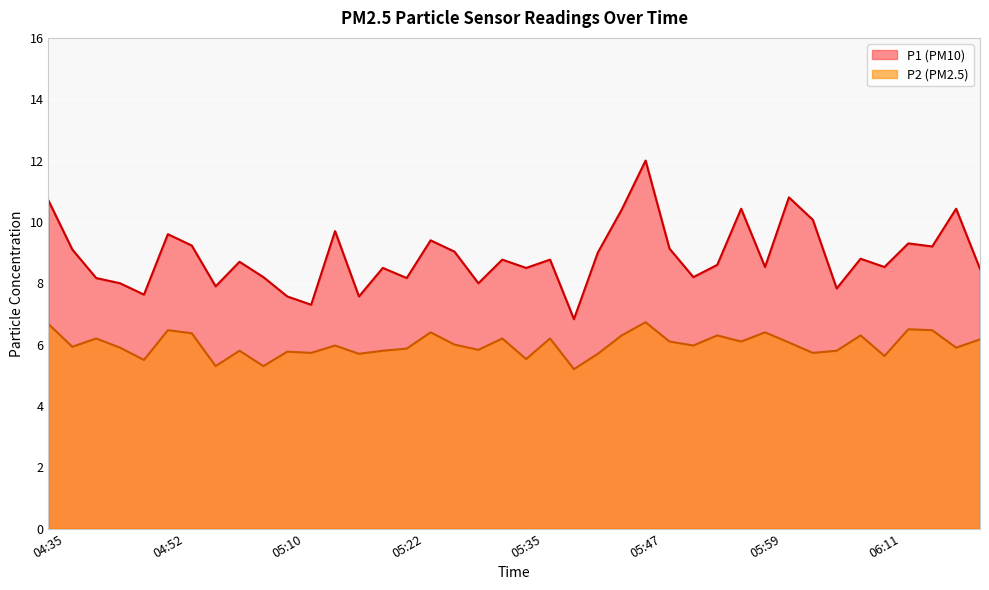

How many lines are shown in the chart?

2